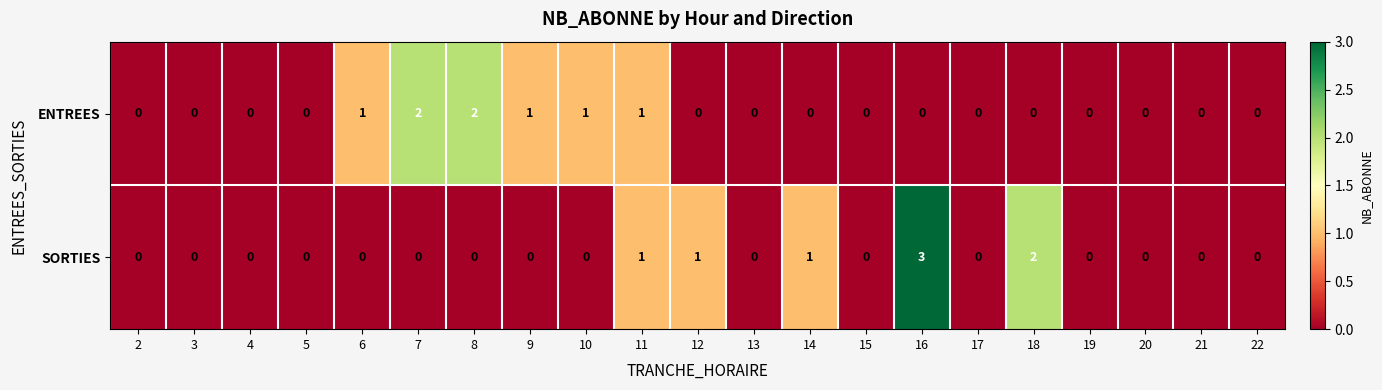

At which category does the chart reach its peak across all series?

16